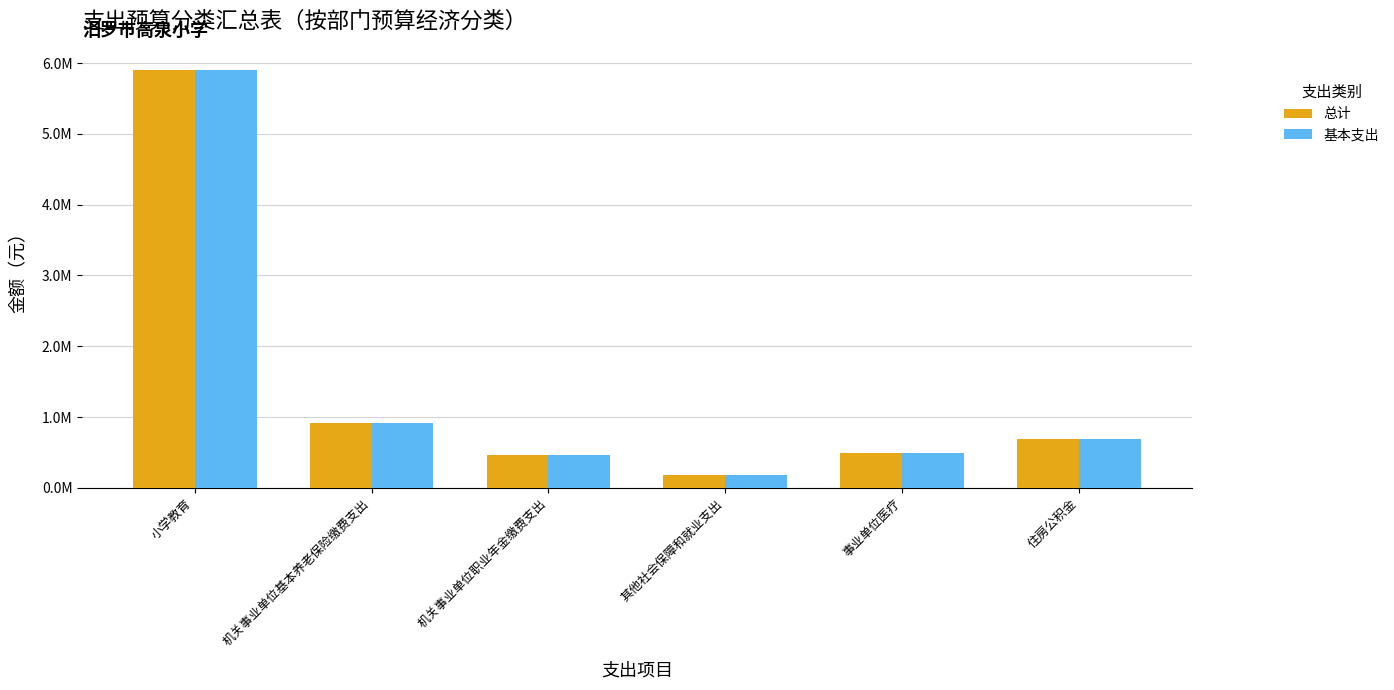

Rank the series at 机关事业单位基本养老保险缴费支出 from lowest to highest value.

总计, 基本支出